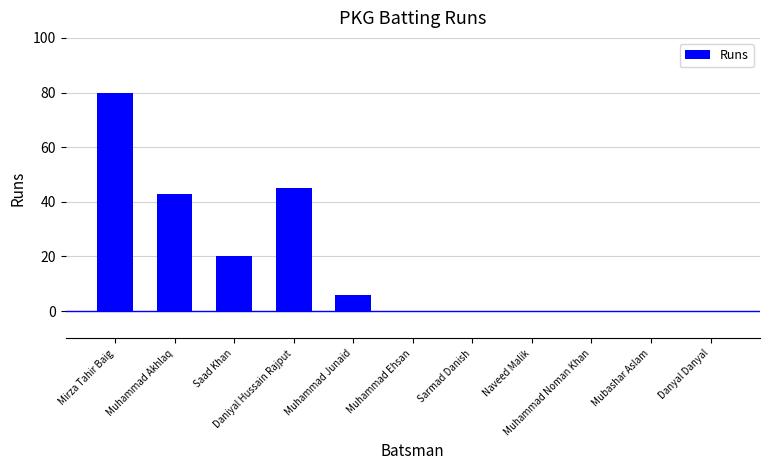

What is the maximum value shown in the chart?

80